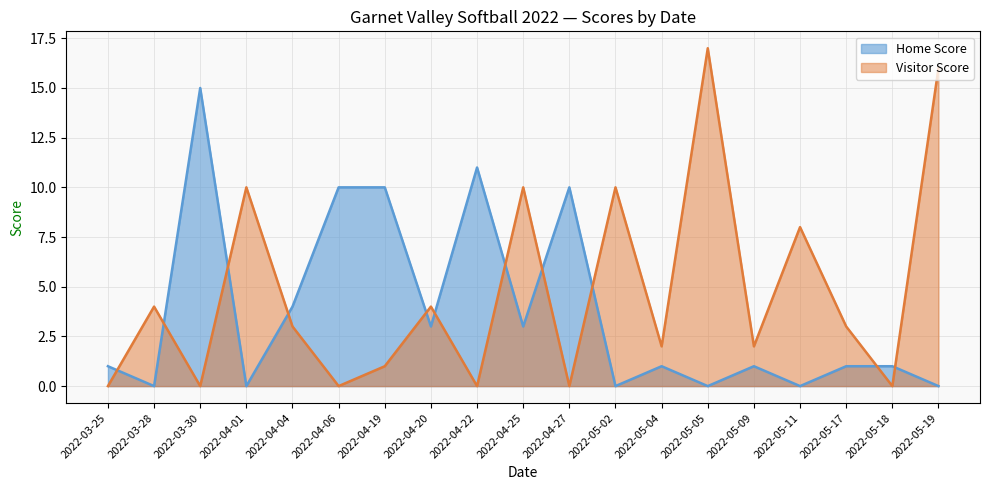

How many interior local valleys does the Visitor Score series have?

7